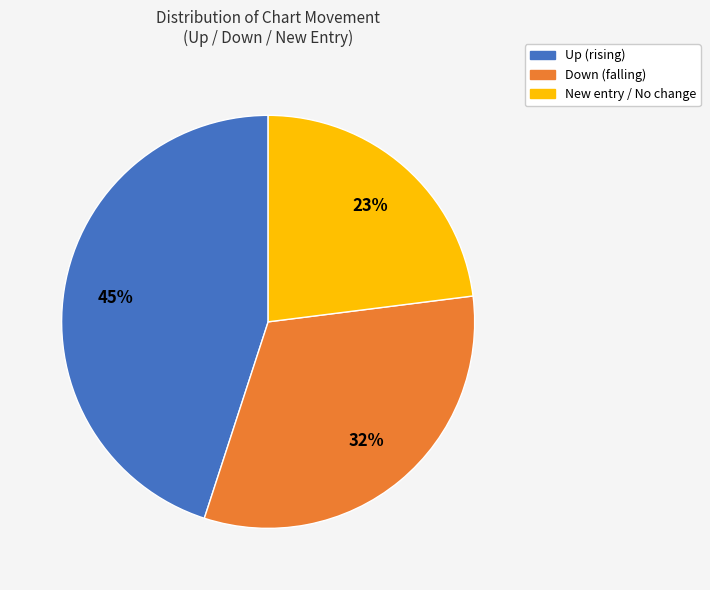

To the nearest percent, what is the difference between the largest and smallest slice percentages?

22%